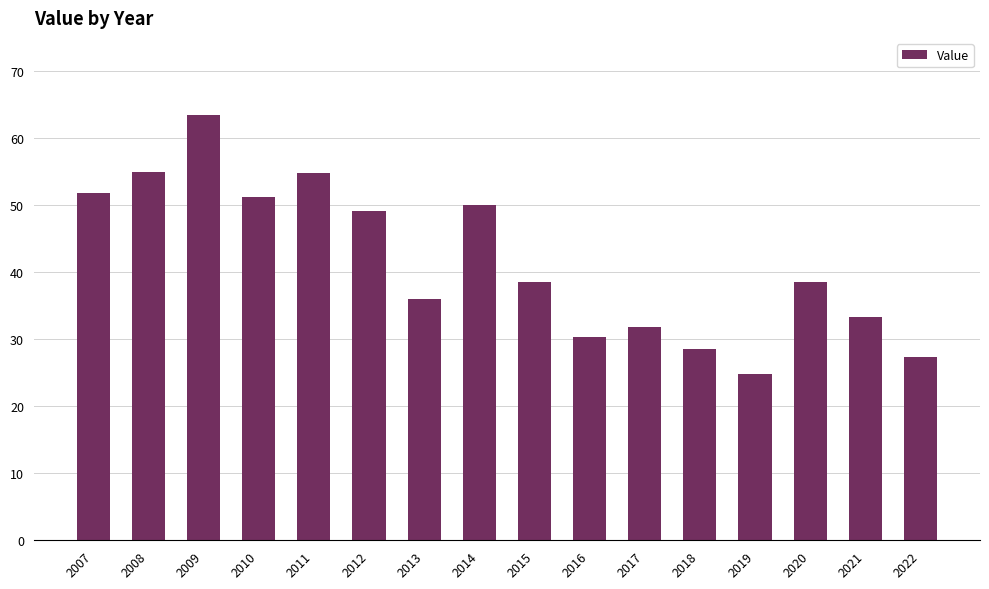

What is the change in value from 2011 to 2019?

-30.0